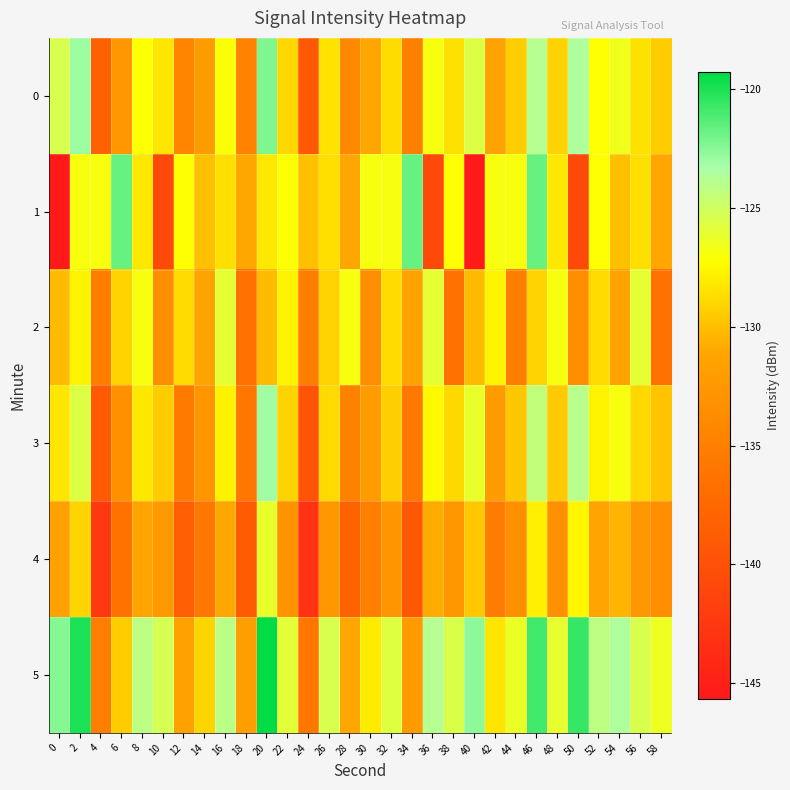

Rank the series at 22 from highest to lowest value.

5, 1, 2, 0, 3, 4